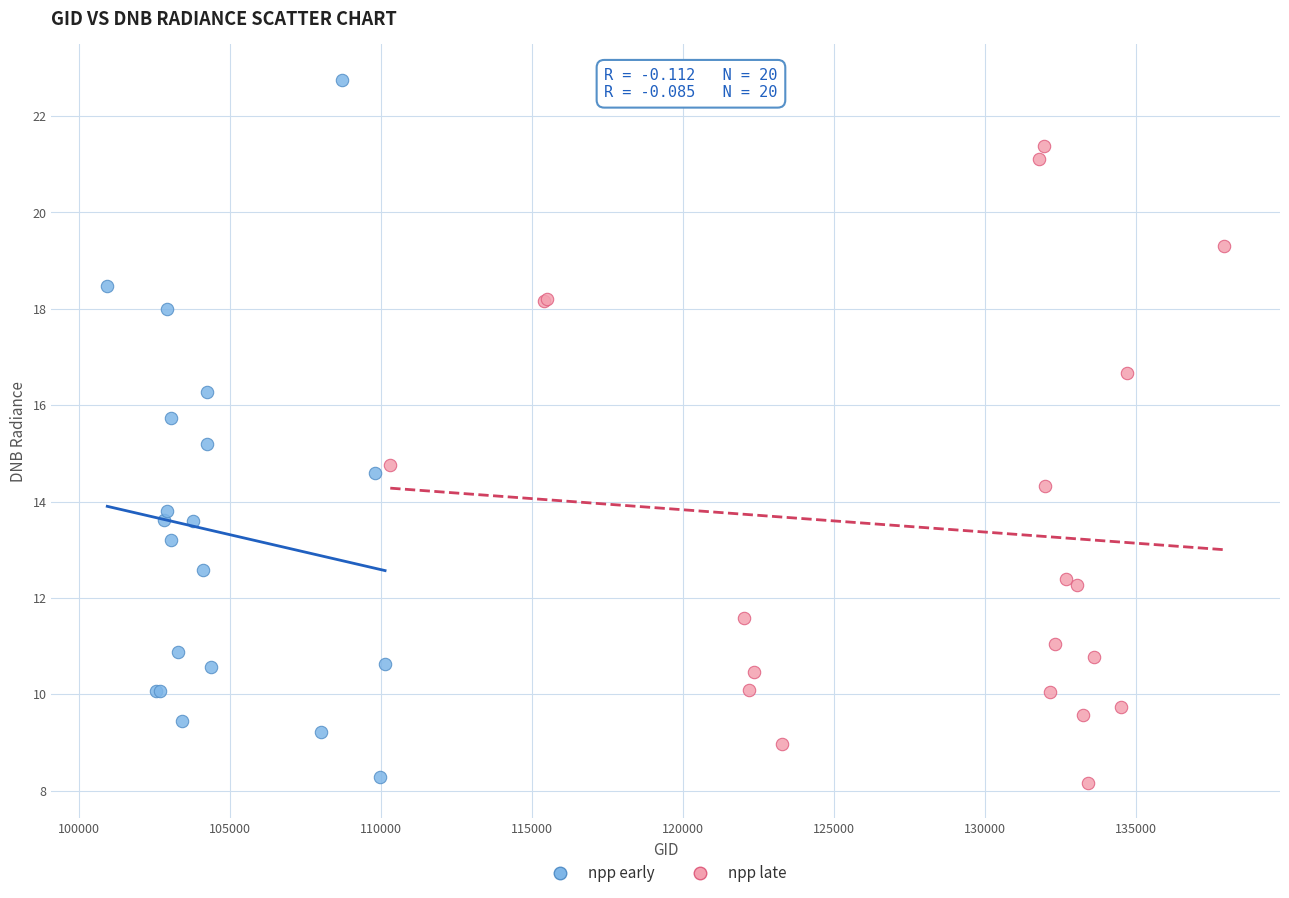

Which series has the largest Y range (max minus min)?

npp early